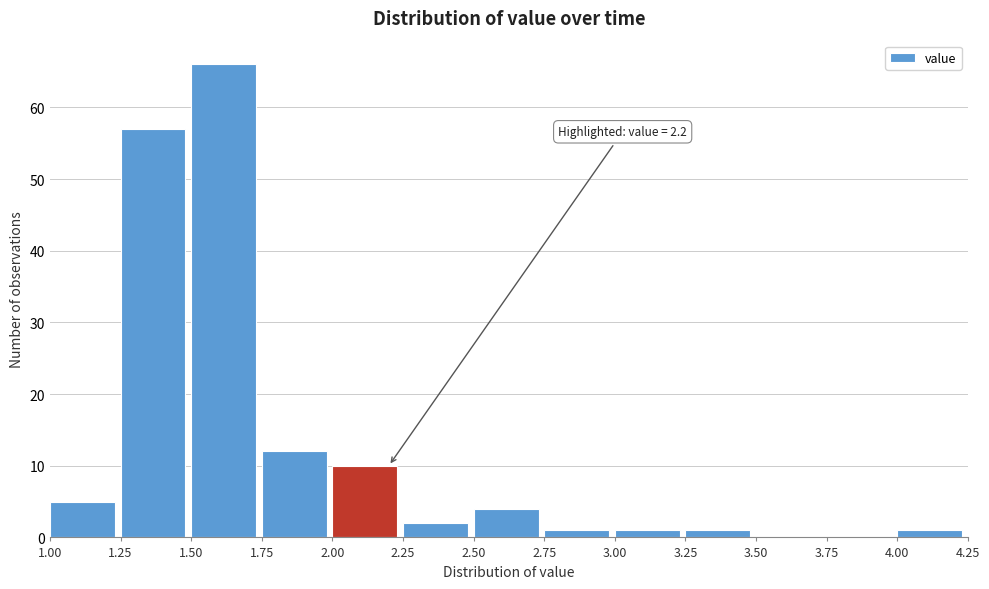

Over which range of the x-axis is the bar tallest?

1.50 to 1.75